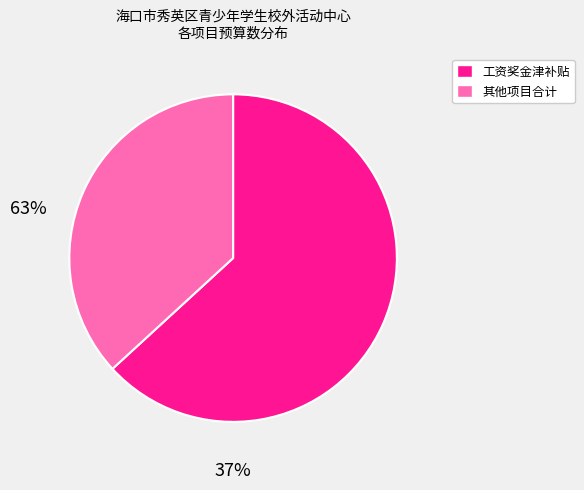

How many slices are in this pie chart?

2